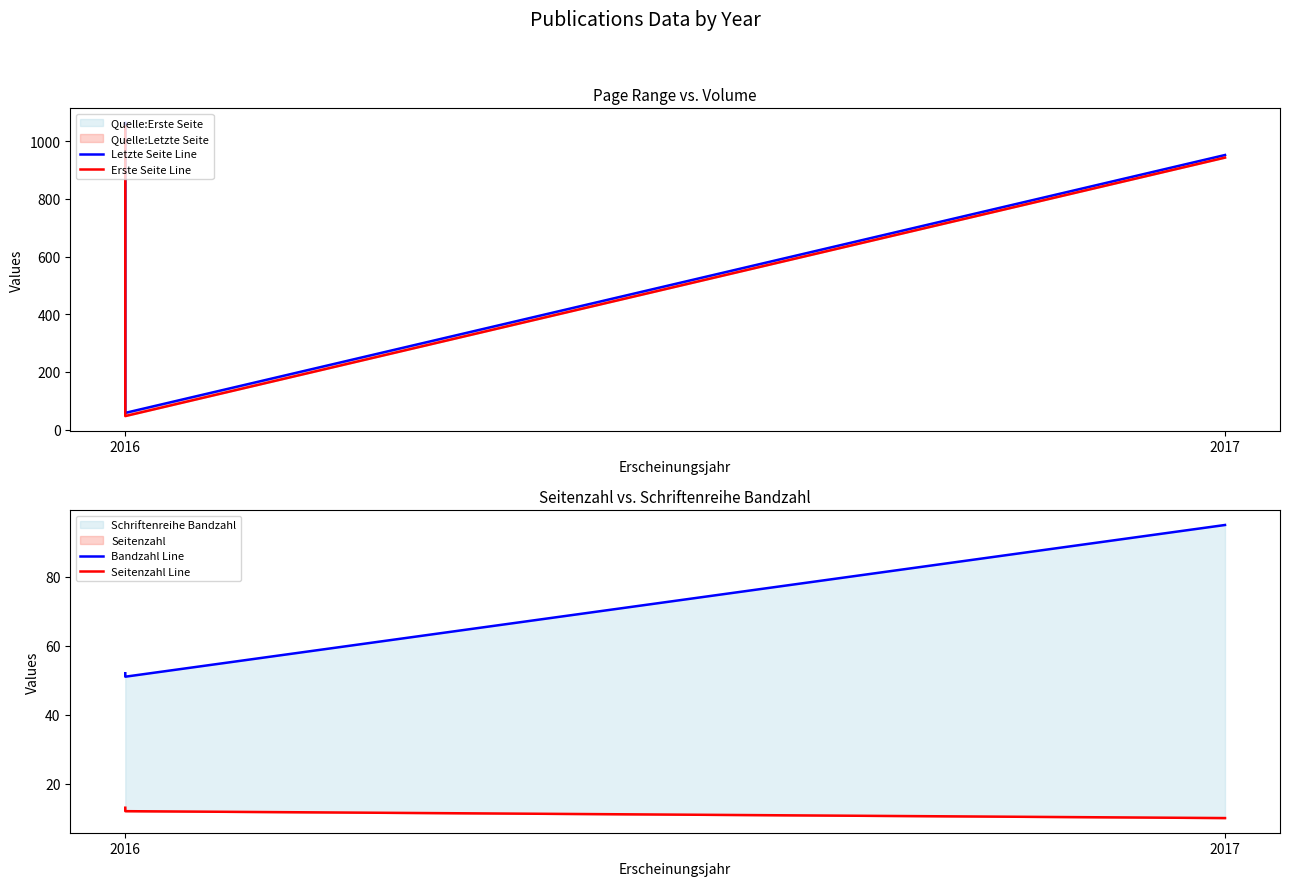

How many data points in Erste Seite Line are above 943?

1